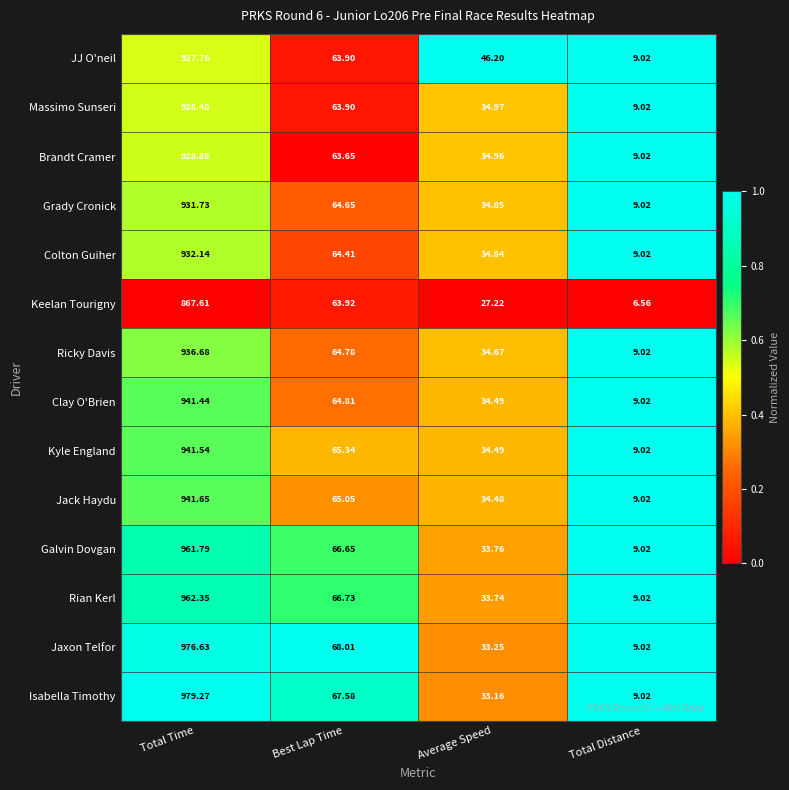

How many distinct data groups are displayed?

14